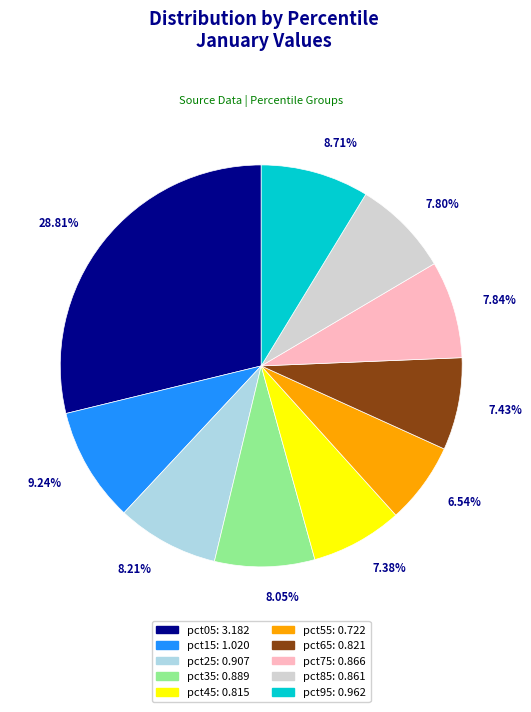

Combined, do pct25 and pct55 account for over 50%?

No